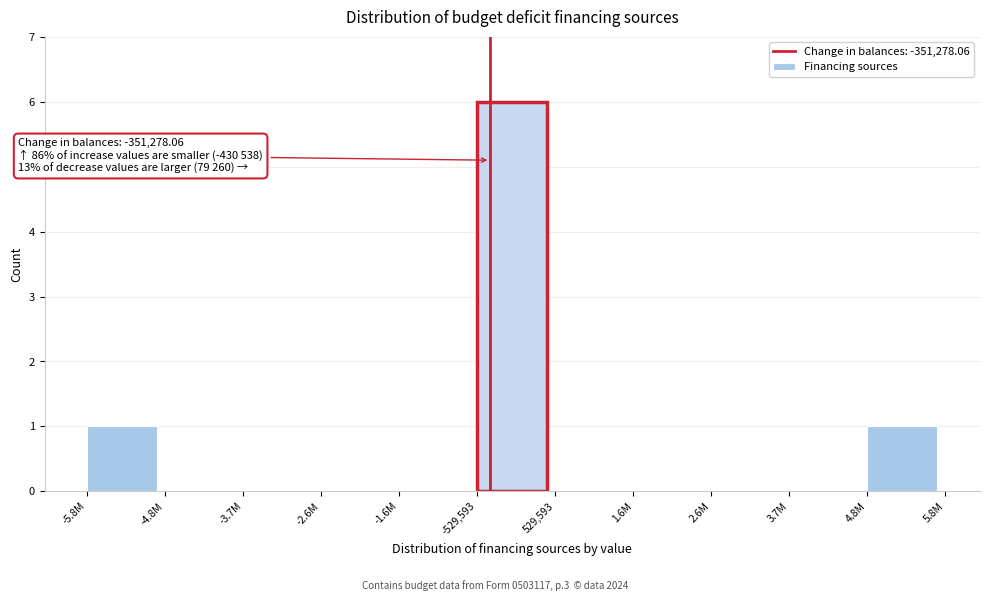

Reading left to right, transcribe all the data shown in this chart.

-5.8M=1	-4.8M=0	-3.7M=0	-2.6M=0	-1.6M=0	-529,593=6	529,593=0	1.6M=0	2.6M=0	3.7M=0	4.8M=1